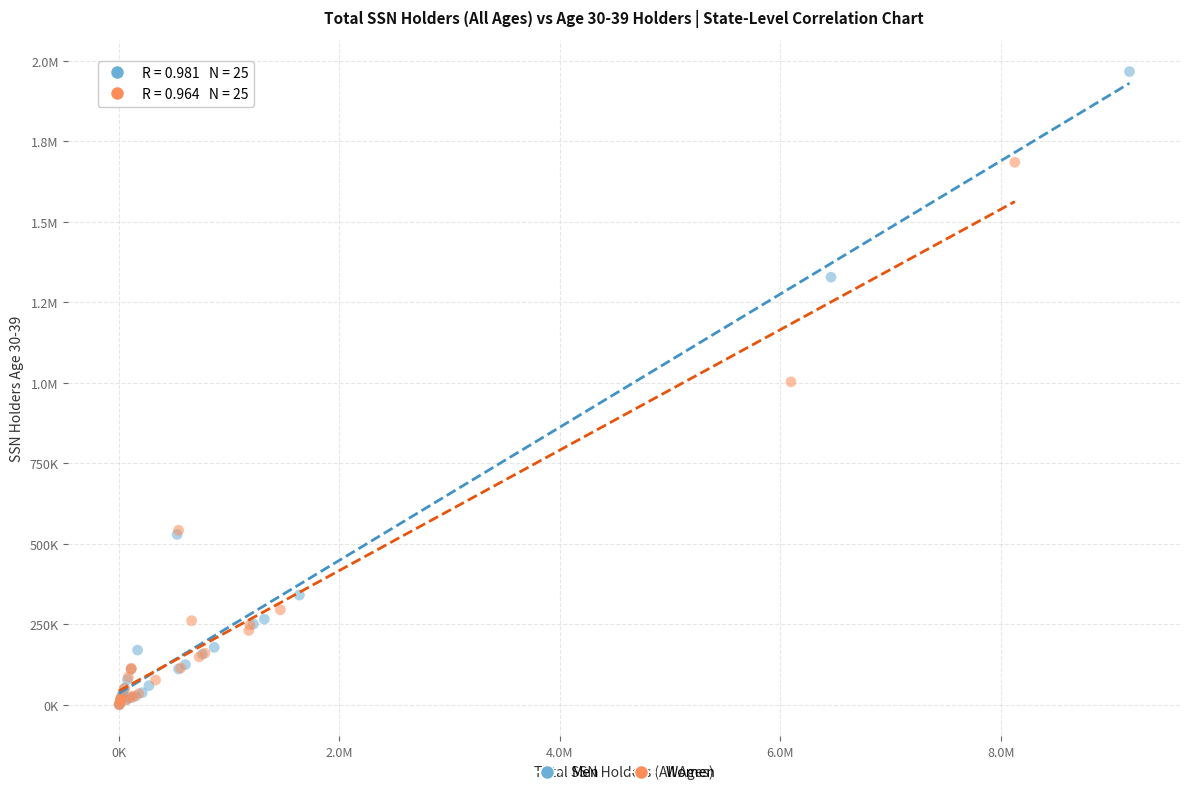

What are all the series names shown in the legend?

Men, Women